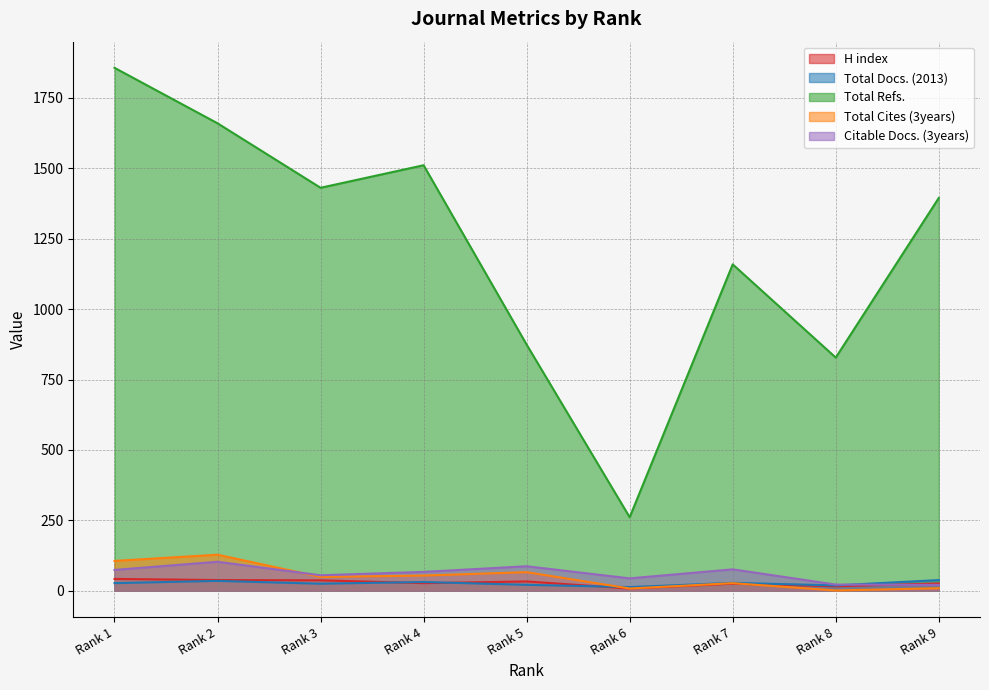

True or false: Total Cites (3years) has more than 2 interior local peaks.

True